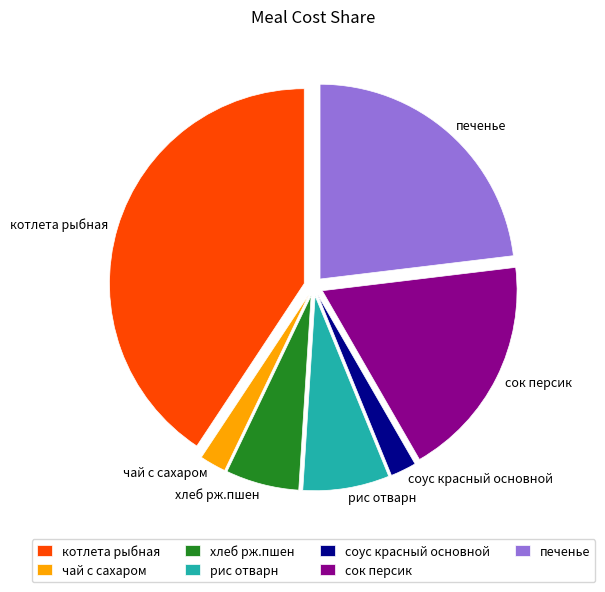

Does соус красный основной represent more than half of the total?

No